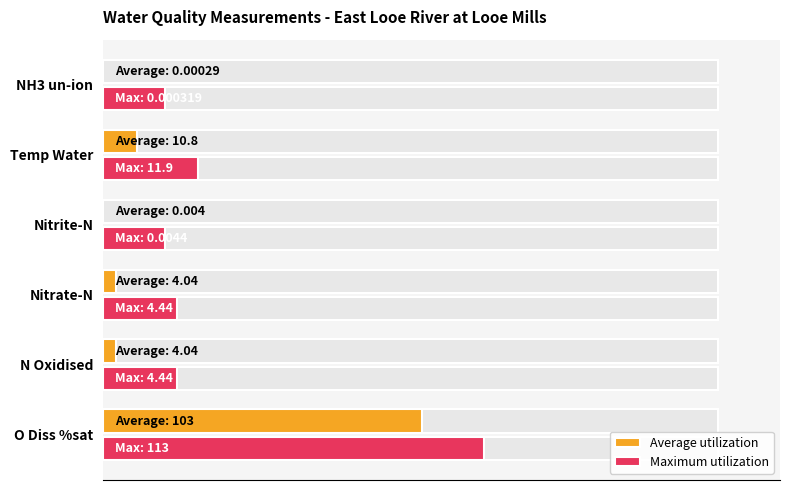

How many bars are there in total?

12